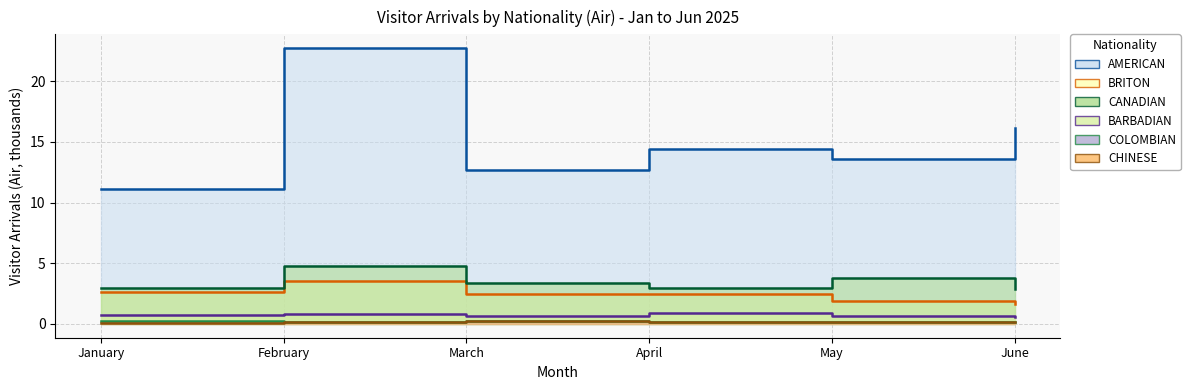

True or false: AMERICAN and COLOMBIAN intersect in this chart.

False